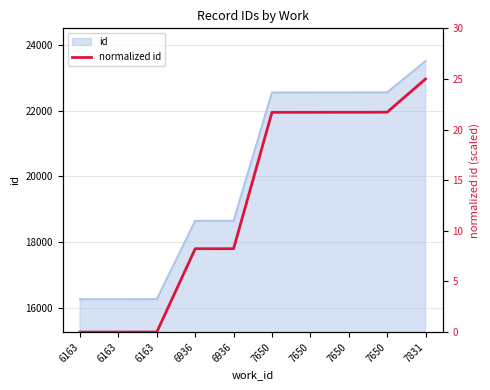

Where does the data first go above 21?

7650